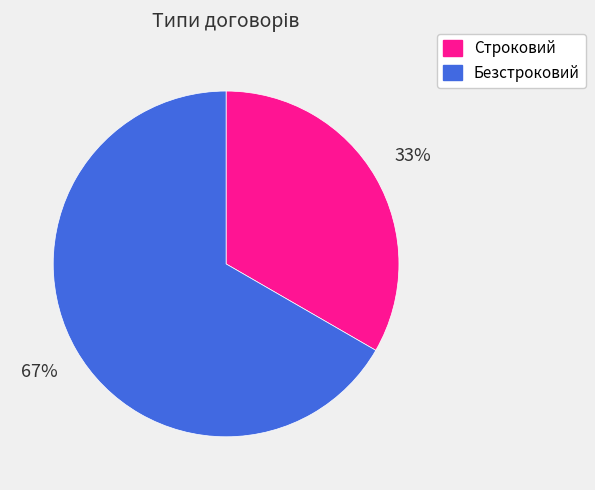

Does Строковий represent more than half of the total?

No